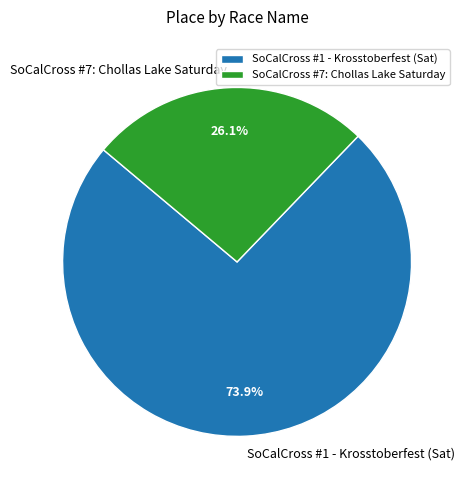

To the nearest percent, what is the difference between the SoCalCross #1 - Krosstoberfest (Sat) and SoCalCross #7: Chollas Lake Saturday slice percentages?

48%